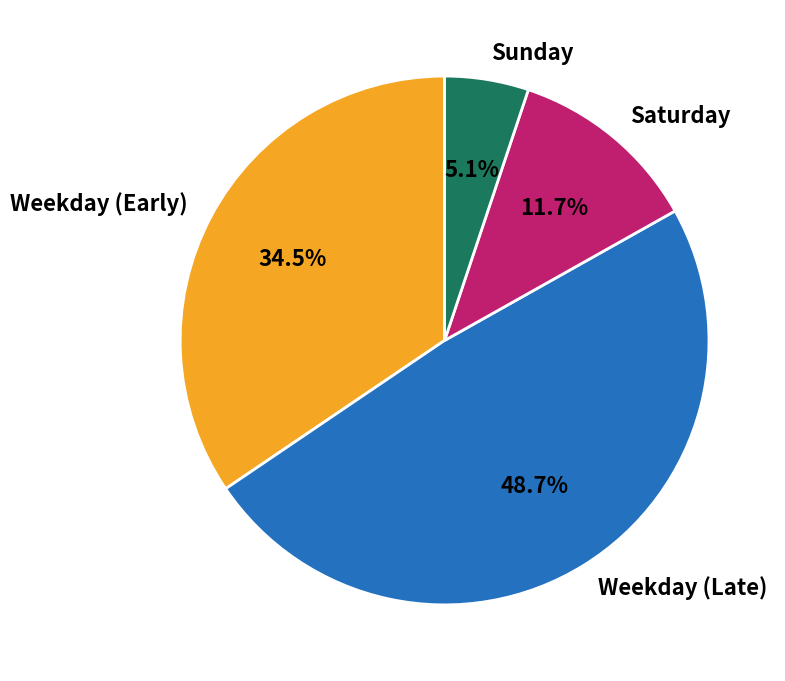

Does Weekday (Late) represent more than half of the total?

No